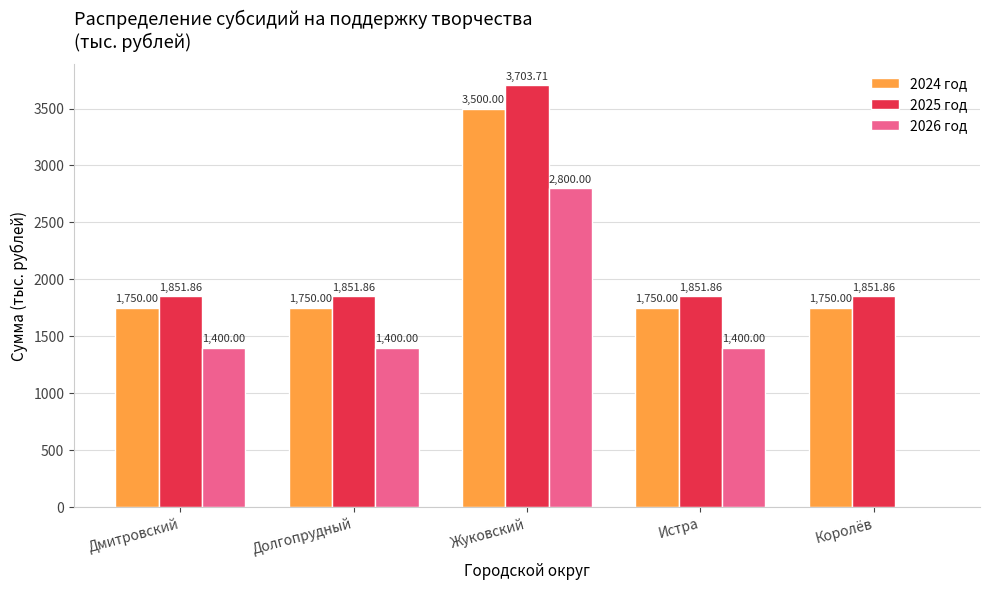

Which series has the largest total across all categories?

2025 год